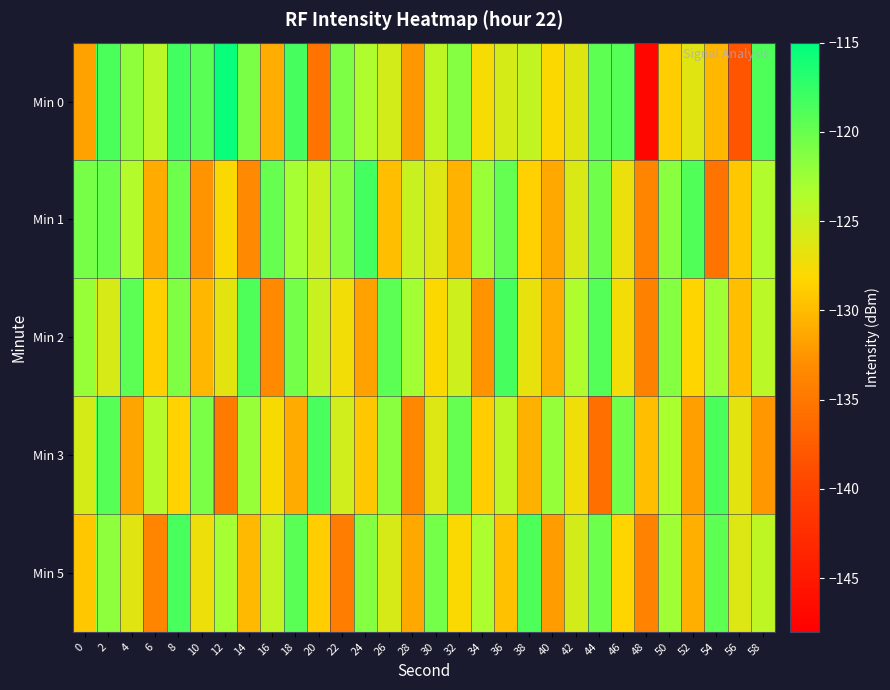

Reading left to right, extract all data points from this chart.

Min 0: 0=-131.7	2=-118.7	4=-121.9	6=-124.1	8=-118.2	10=-119.3	12=-115.4	14=-120.9	16=-131.0	18=-118.4	20=-135.3	22=-121.0	24=-123.5	26=-125.5	28=-132.3	30=-124.4	32=-121.3	34=-127.7	36=-125.7	38=-124.6	40=-128.0	42=-126.3	44=-119.6	46=-119.2	48=-147.2	50=-128.9	52=-126.4	54=-130.3	56=-138.3	58=-118.9
Min 1: 0=-120.7	2=-120.2	4=-123.7	6=-131.0	8=-120.2	10=-132.6	12=-128.0	14=-133.3	16=-119.9	18=-122.9	20=-125.0	22=-121.5	24=-118.3	26=-129.7	28=-124.8	30=-126.1	32=-130.5	34=-122.4	36=-119.8	38=-128.6	40=-131.2	42=-125.9	44=-120.3	46=-127.1	48=-133.8	50=-121.7	52=-118.9	54=-135.4	56=-129.2	58=-123.6
Min 2: 0=-122.3	2=-125.8	4=-119.4	6=-128.7	8=-121.1	10=-130.3	12=-126.5	14=-118.8	16=-133.2	18=-120.6	20=-124.9	22=-127.4	24=-131.7	26=-119.5	28=-122.8	30=-128.1	32=-125.3	34=-132.6	36=-118.4	38=-126.8	40=-130.9	42=-123.5	44=-119.1	46=-127.6	48=-134.2	50=-121.4	52=-128.3	54=-122.7	56=-129.8	58=-124.1
Min 3: 0=-125.6	2=-119.2	4=-131.4	6=-123.8	8=-128.5	10=-120.9	12=-134.7	14=-122.3	16=-127.8	18=-131.1	20=-118.6	22=-125.4	24=-129.3	26=-121.7	28=-133.5	30=-126.2	32=-119.8	34=-128.9	36=-124.4	38=-130.6	40=-122.1	42=-127.3	44=-135.8	46=-120.5	48=-129.7	50=-123.2	52=-131.8	54=-118.7	56=-126.5	58=-132.4
Min 5: 0=-129.3	2=-121.8	4=-126.4	6=-133.7	8=-118.5	10=-127.2	12=-122.9	14=-130.1	16=-124.6	18=-119.3	20=-128.8	22=-134.5	24=-121.4	26=-125.7	28=-131.2	30=-120.6	32=-127.9	34=-123.3	36=-129.6	38=-118.8	40=-132.1	42=-125.5	44=-120.2	46=-128.4	48=-133.9	50=-122.7	52=-130.8	54=-119.6	56=-126.1	58=-124.3